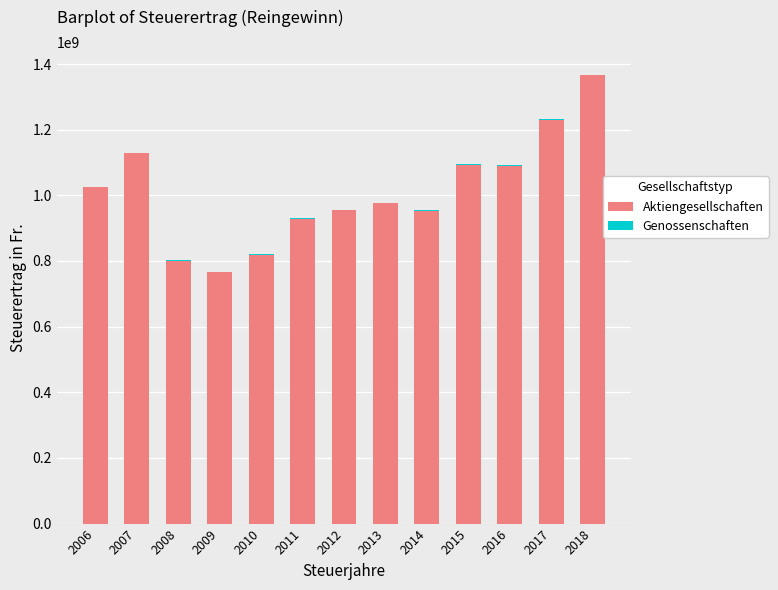

The value of Aktiengesellschaften at 2014 is 1334103872. True or false?

False